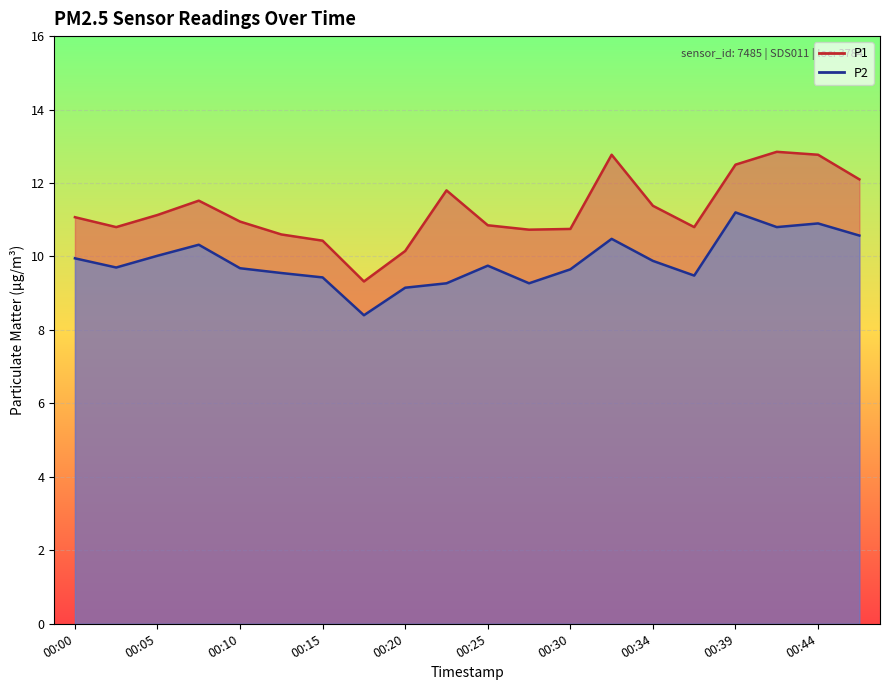

How many values in the P1 series exceed 11?

10